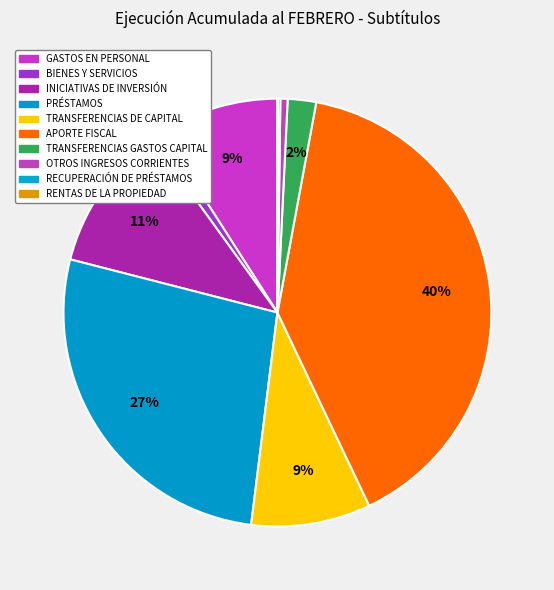

What is the largest slice in the pie chart?

APORTE FISCAL